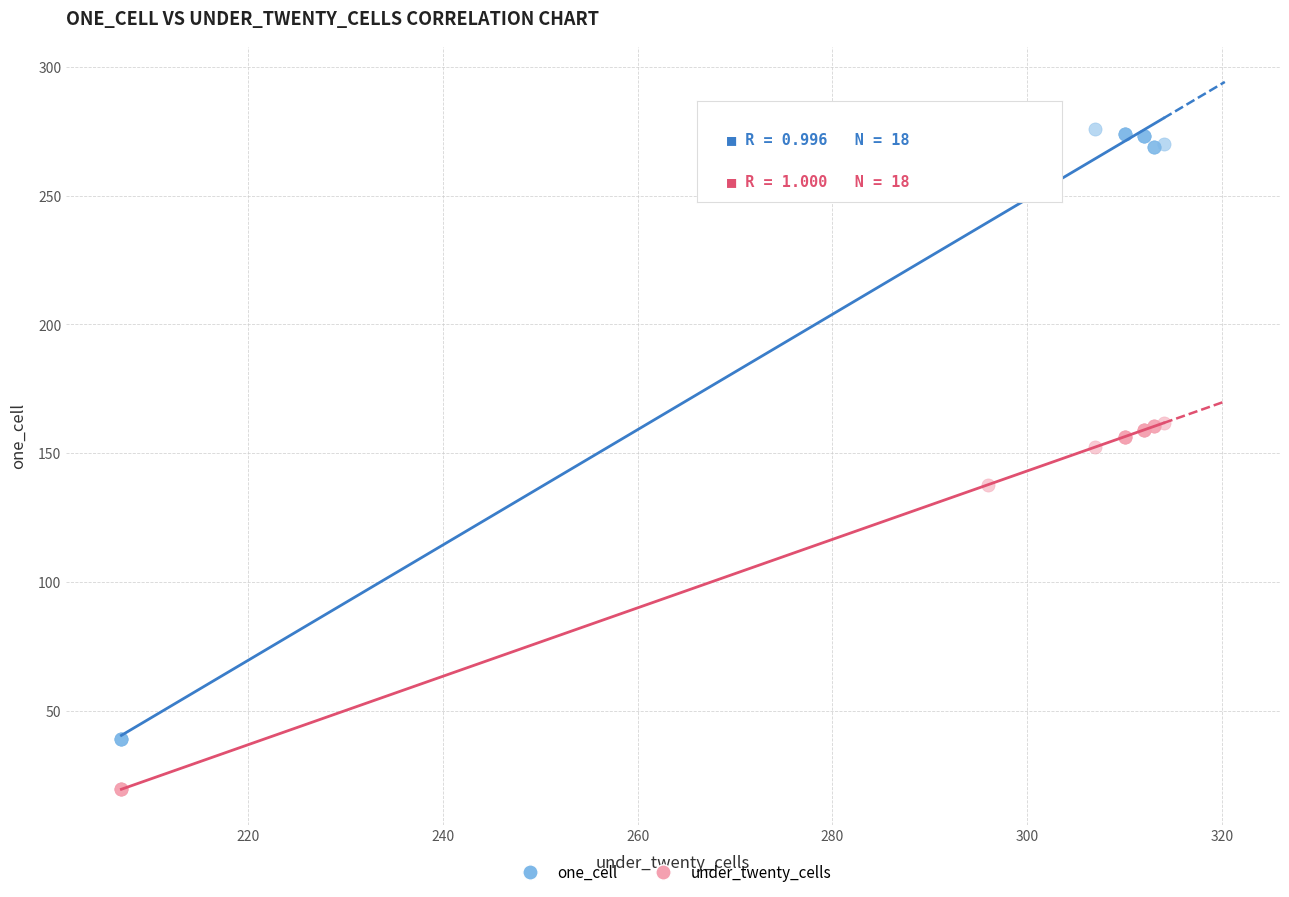

Which series reaches the minimum Y coordinate?

under_twenty_cells